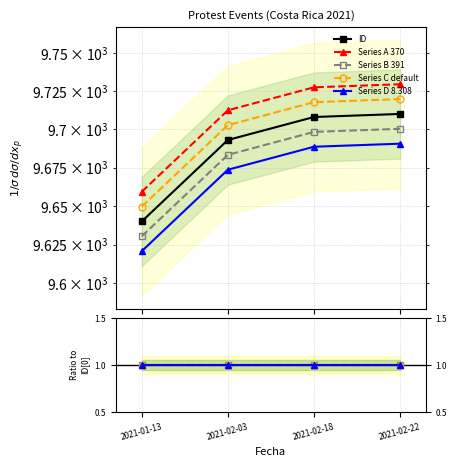

What is the smallest value displayed?

1.0